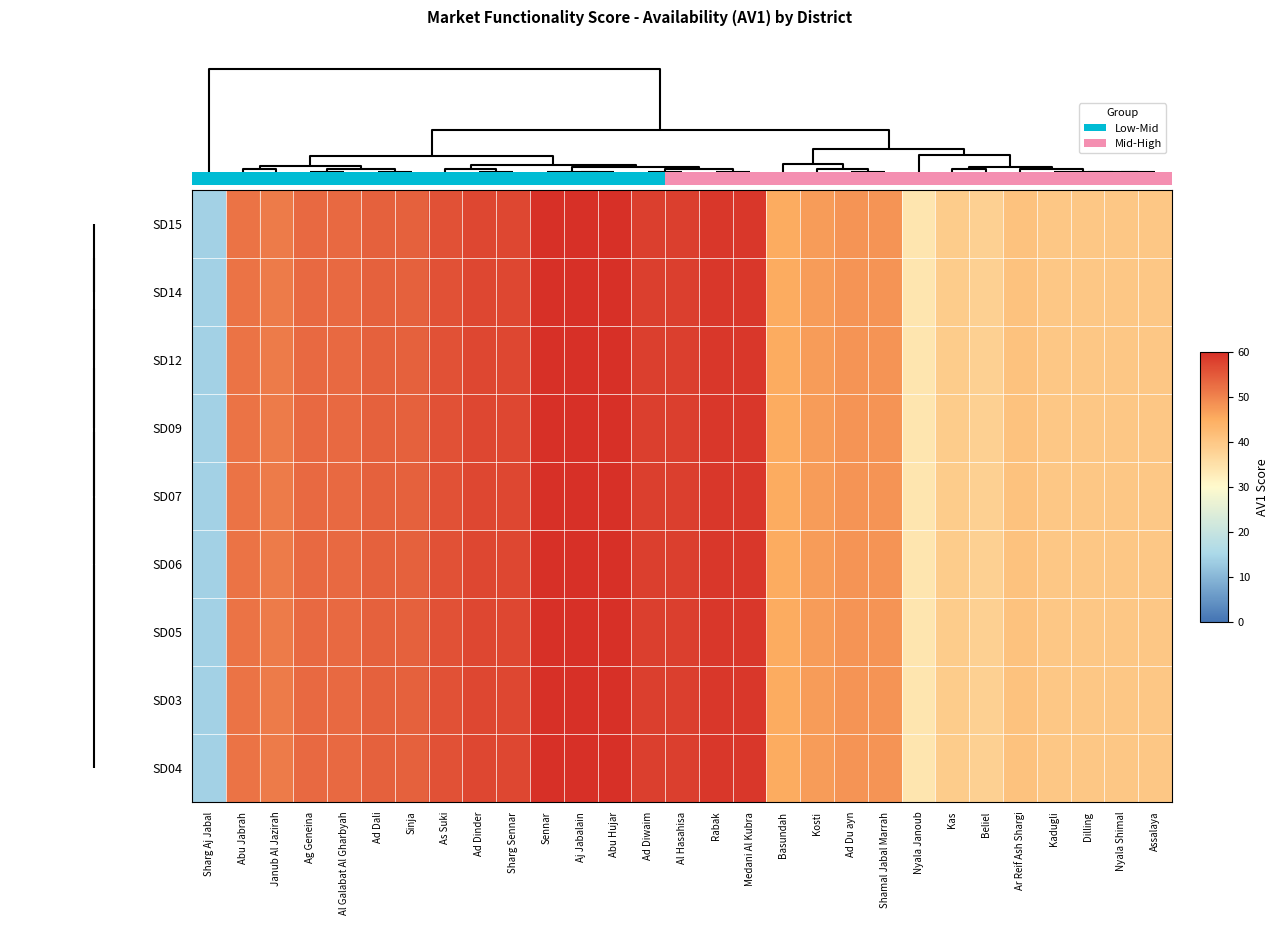

How many values in the SD07 series are below 52?

14